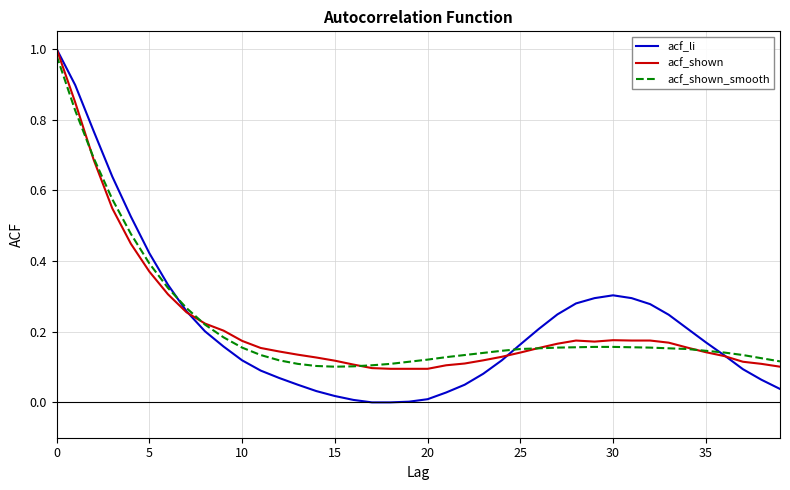

Which series has the widest spread of values?

acf_li